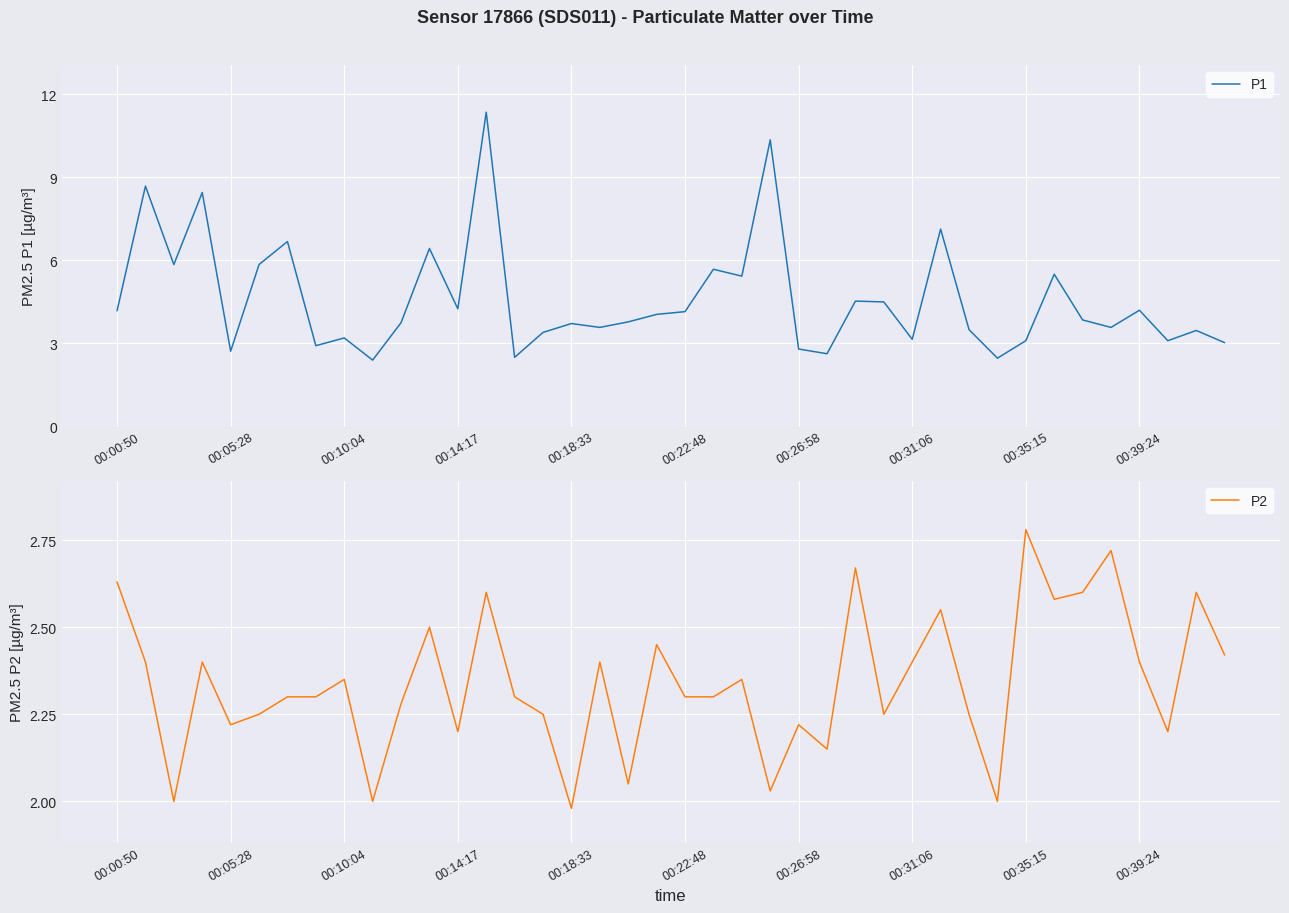

Is this an area chart (filled region under the line)?

No